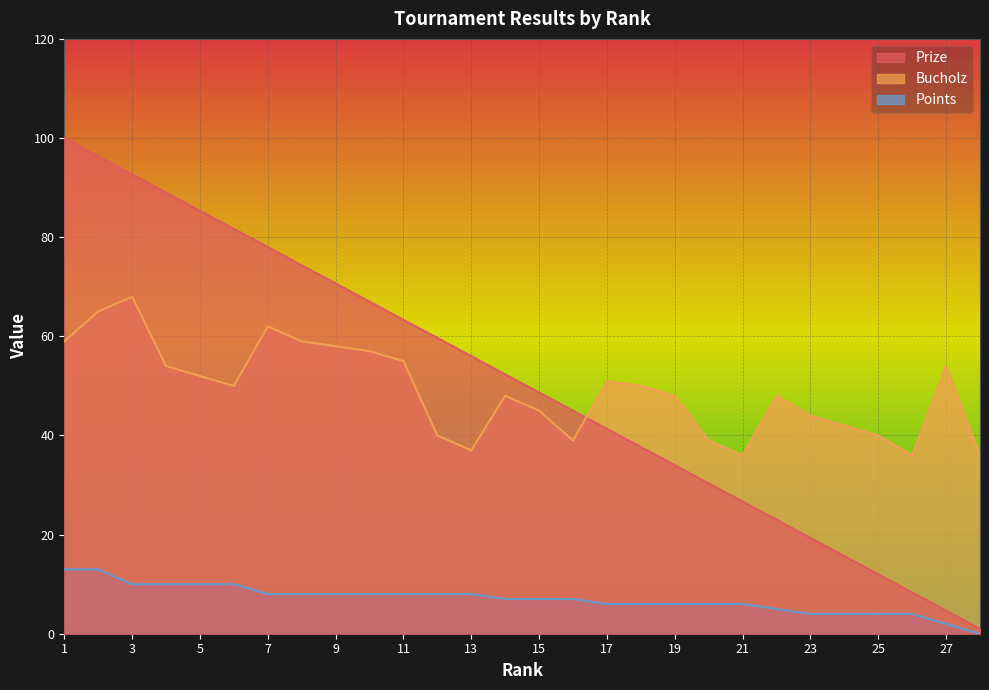

True or false: Points and Bucholz cross at least once.

False